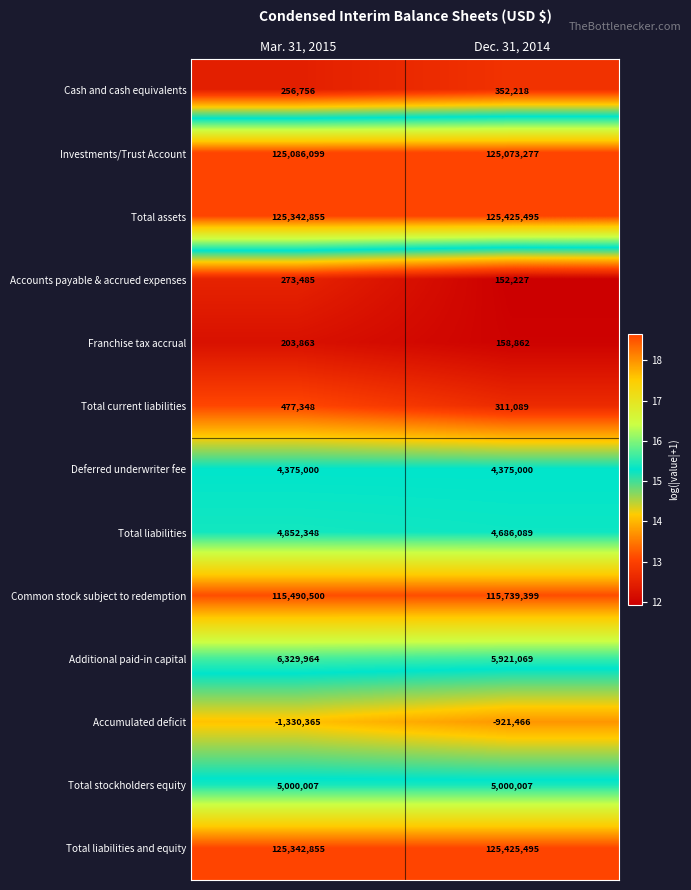

Which series changed the most between Mar. 31, 2015 and Dec. 31, 2014?

Accumulated deficit